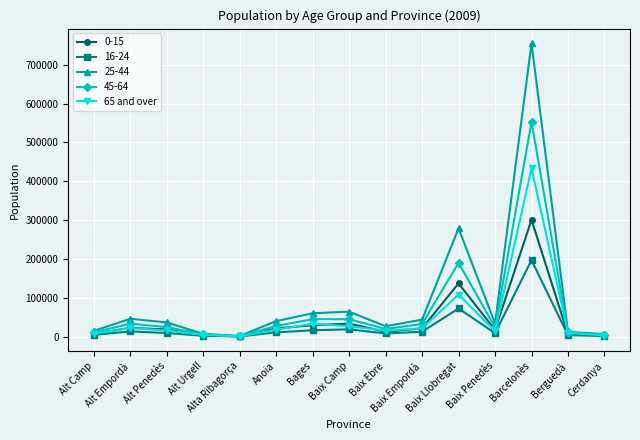

What is the greatest value displayed?

755440